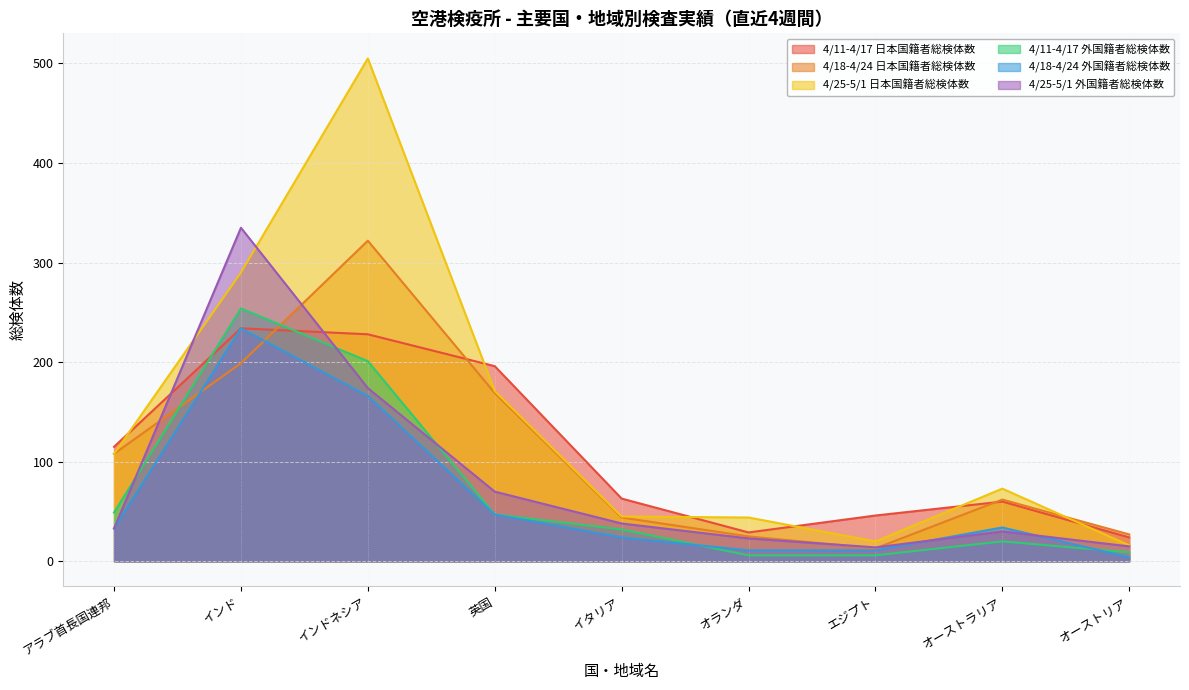

What is the maximum value shown in the chart?

505